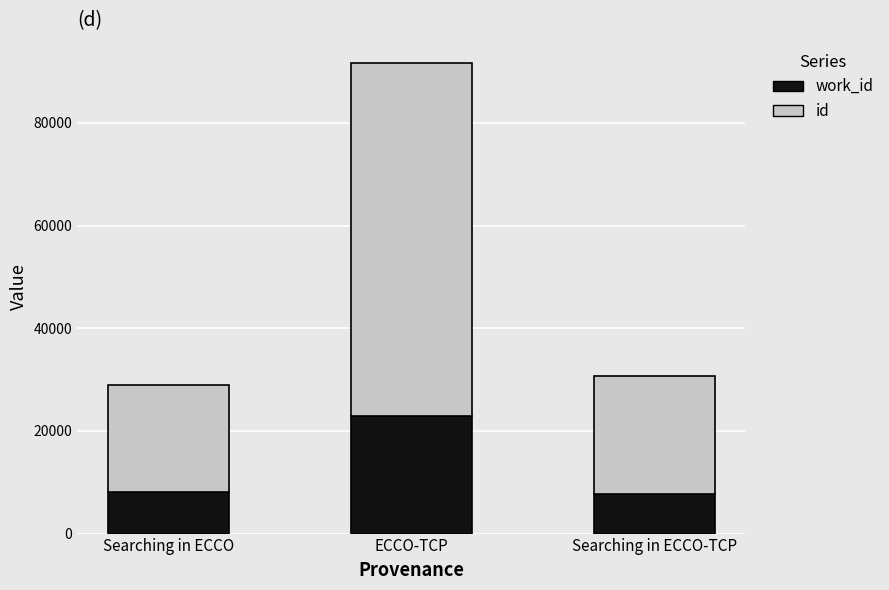

At which category is the sum across all series the highest?

ECCO-TCP